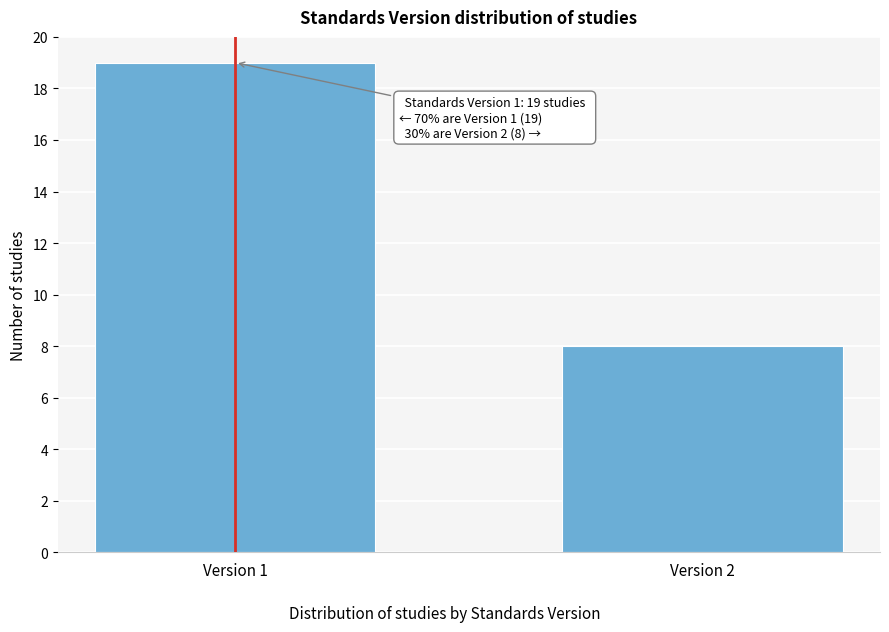

Reading left to right, list all the values displayed in this chart.

19	8